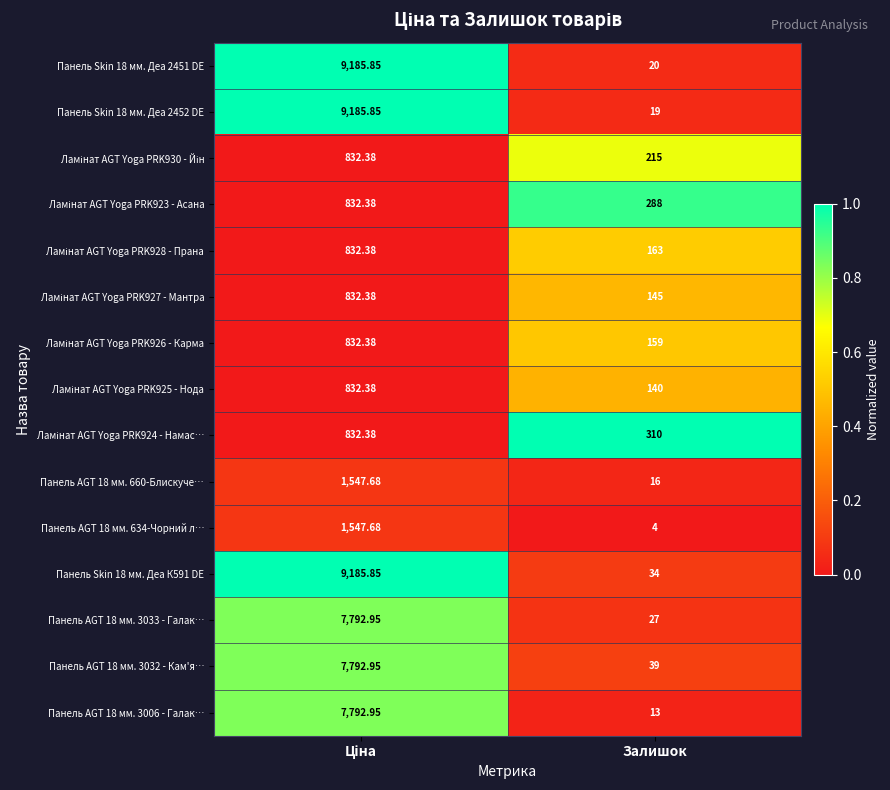

Where is Панель AGT 18 мм. 660-Блискуче… nearest to the value 781?

Залишок